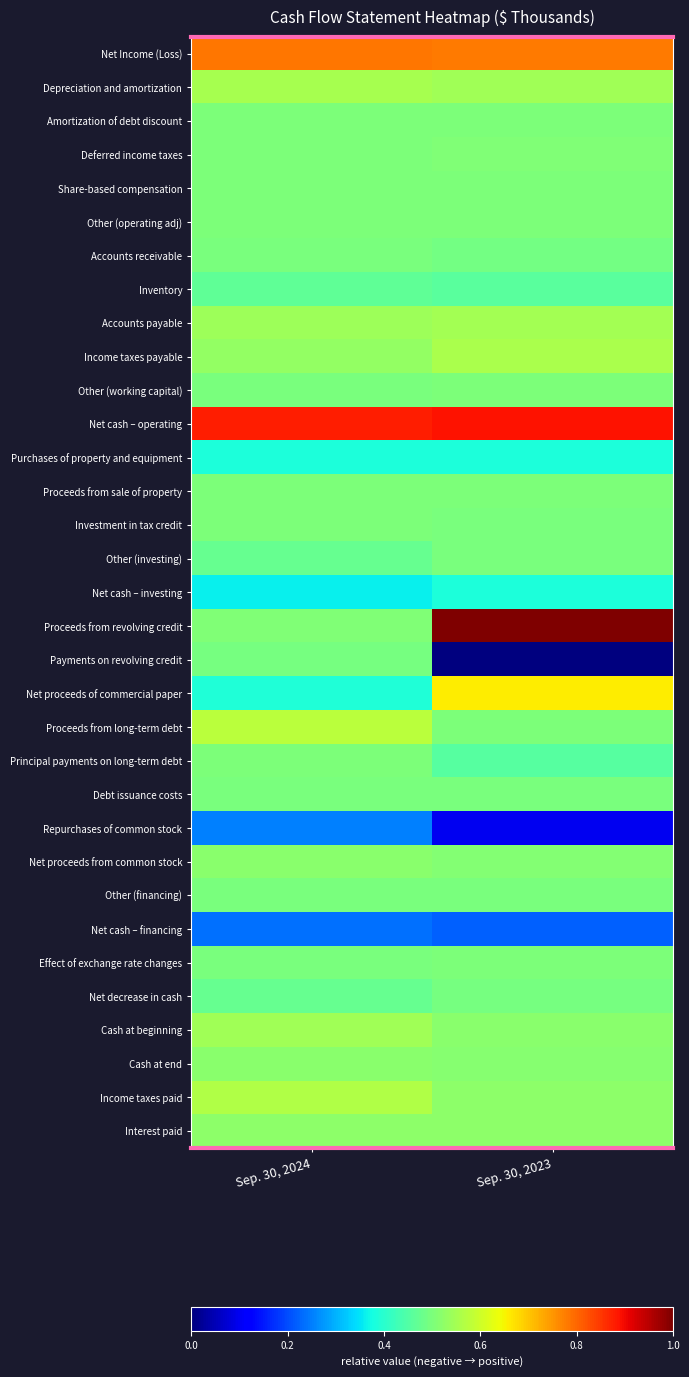

Between Sep. 30, 2024 and Sep. 30, 2023, which series saw the biggest shift?

Proceeds from revolving credit